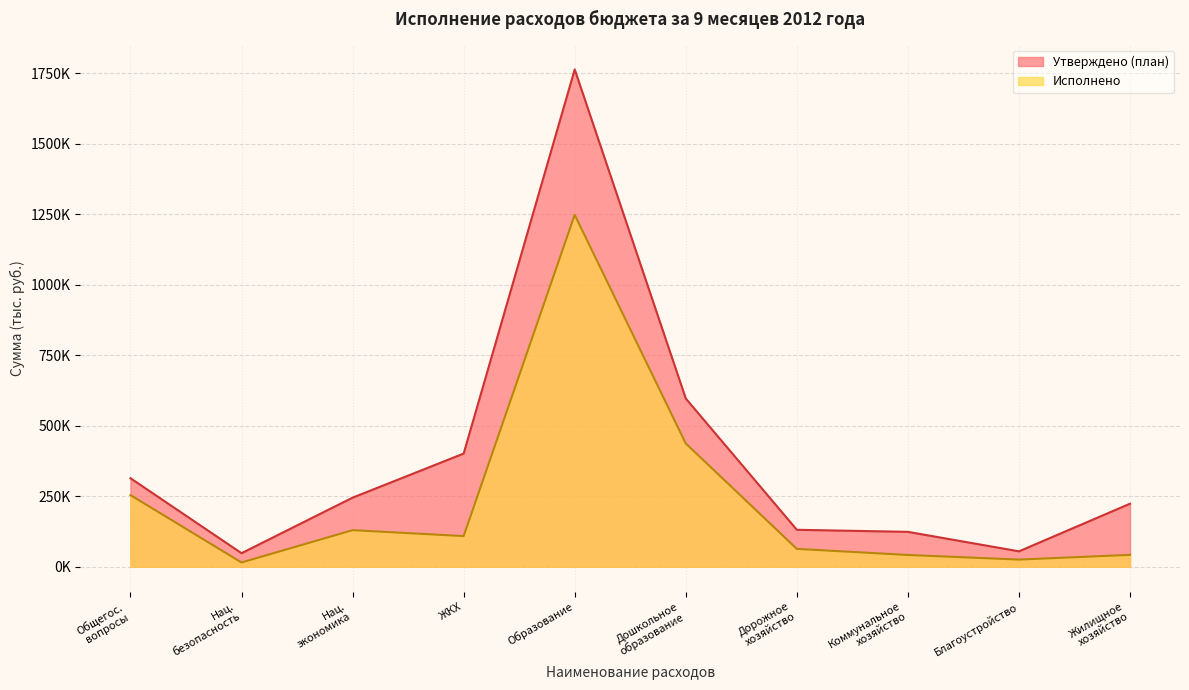

In Утверждено (план), how many points are higher than both neighbors (excluding endpoints)?

1